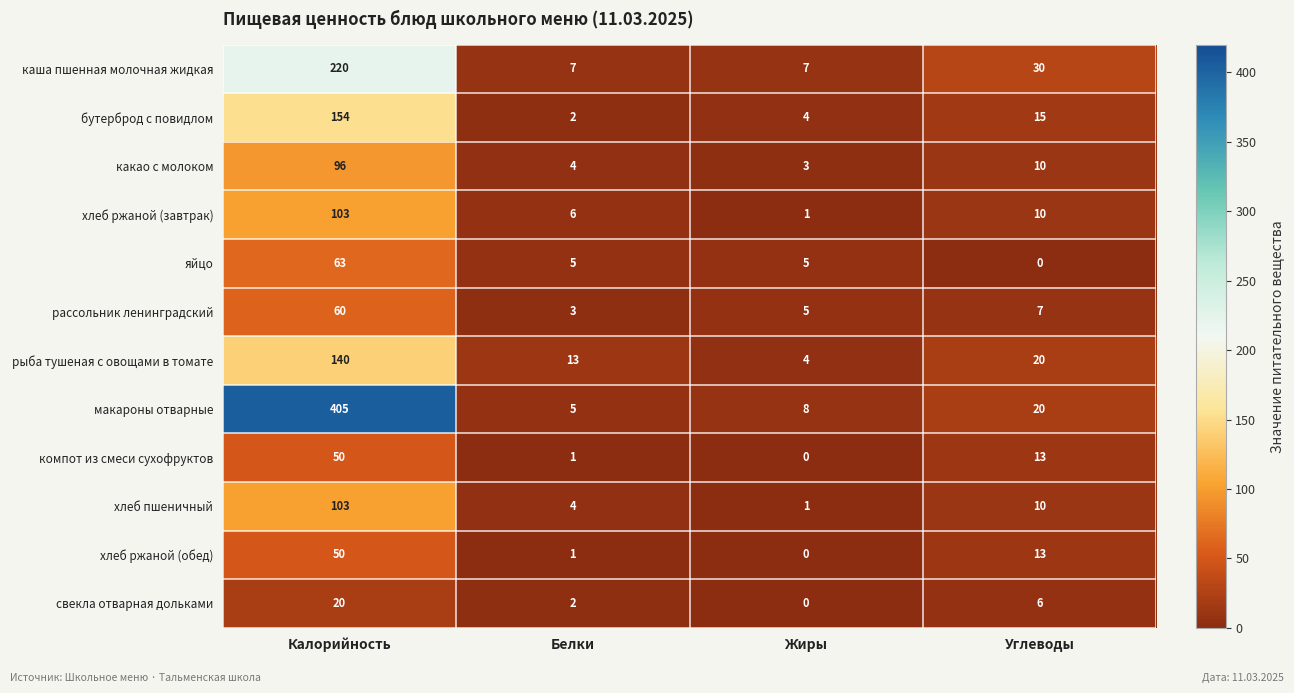

Which category has the highest value across all series?

Калорийность